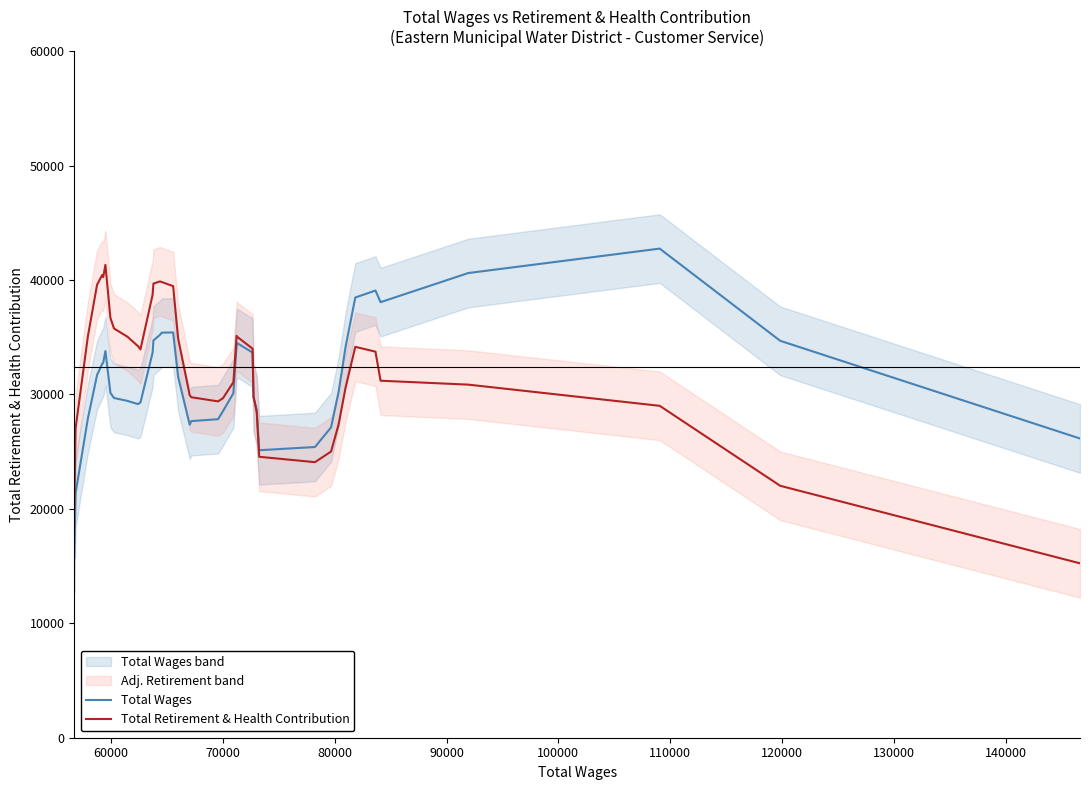

How many lines are shown in the chart?

2